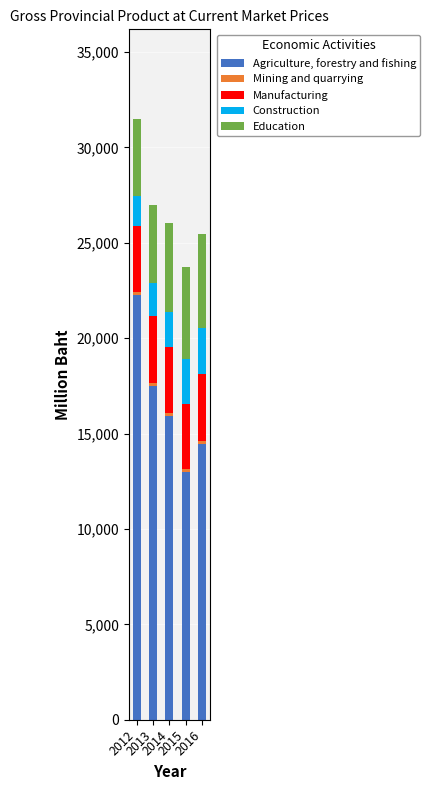

What is the highest value of the Agriculture, forestry and fishing series?

22282